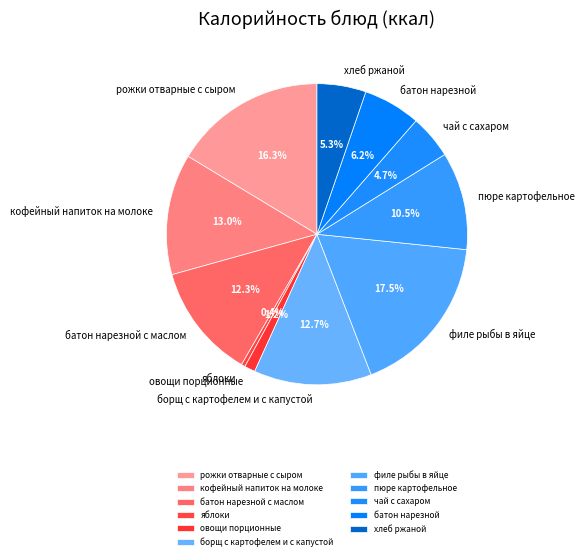

What is the smallest slice in the pie chart?

яблоки